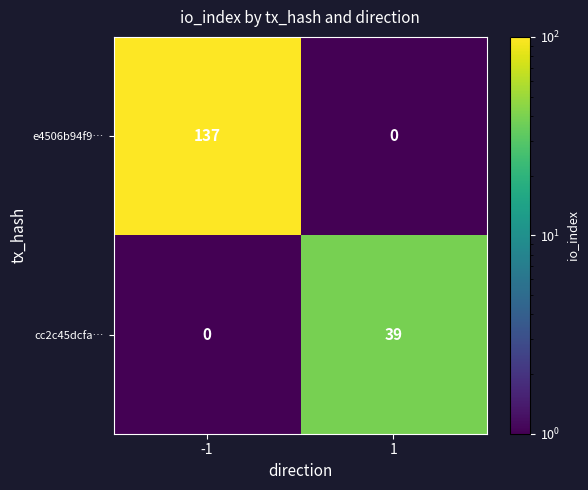

Which series has the widest spread of values?

e4506b94f9…